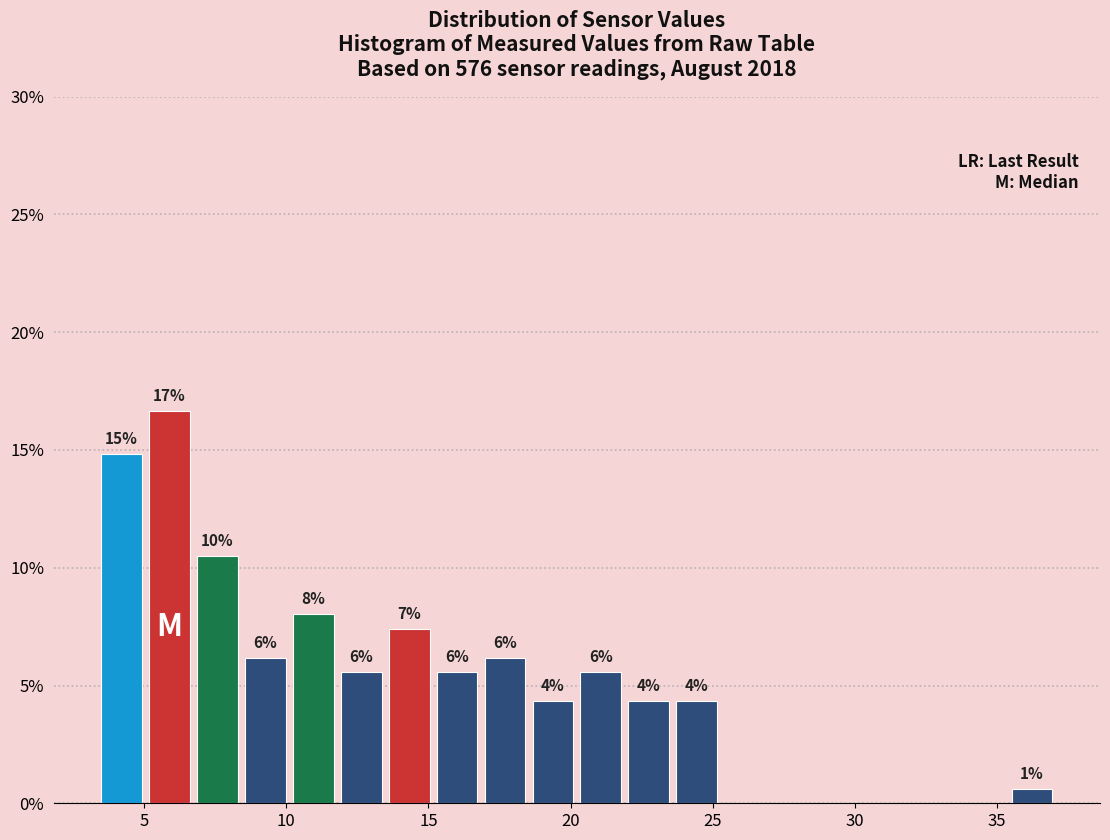

Around what value on the x-axis is the tallest bar? Give the approximate position of its centre, as read against the axis.

6.0